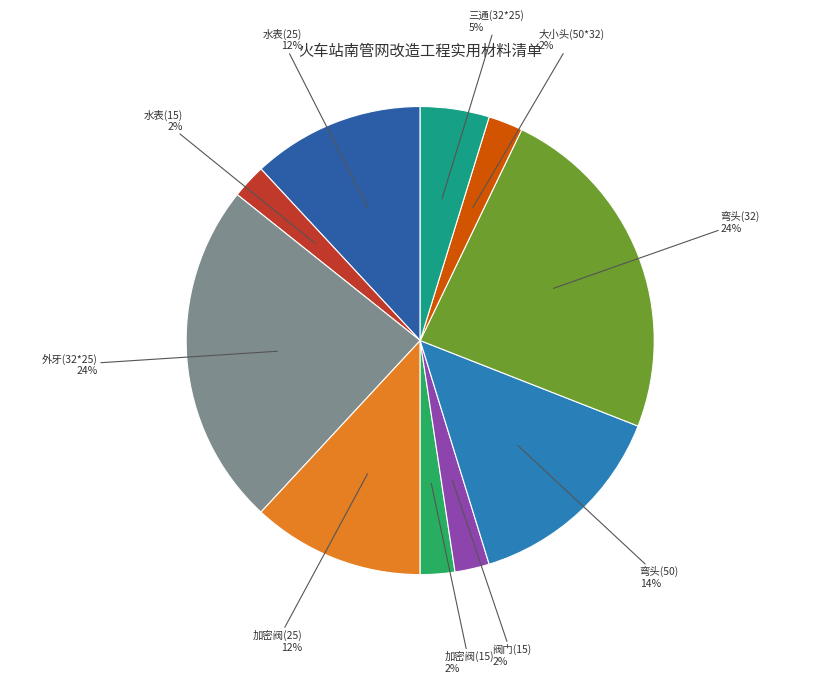

Do 加密阀(15) and 大小头(50*32) together represent more than half of the pie?

No